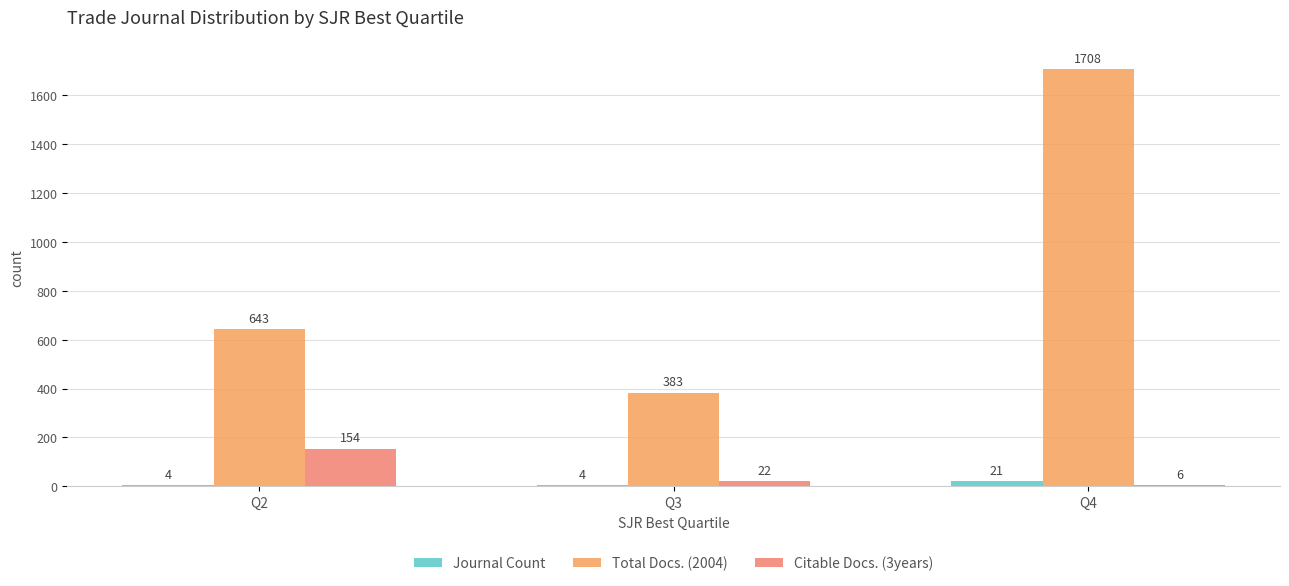

At how many categories does at least one series exceed 474?

2